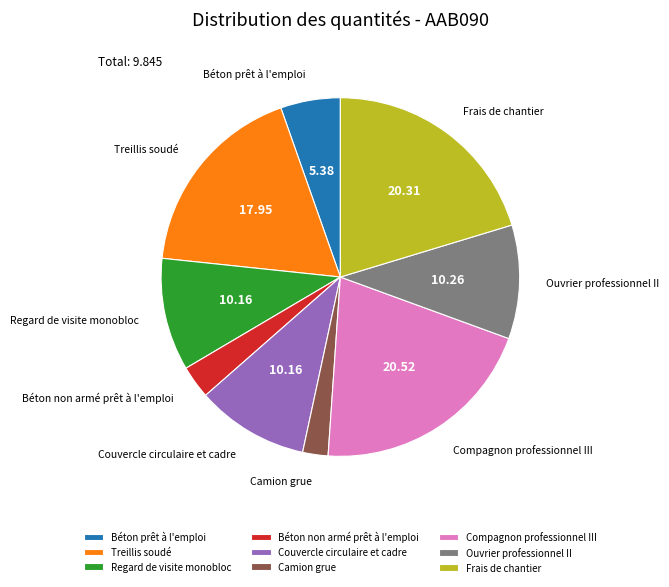

Does Camion grue represent more than half of the total?

No